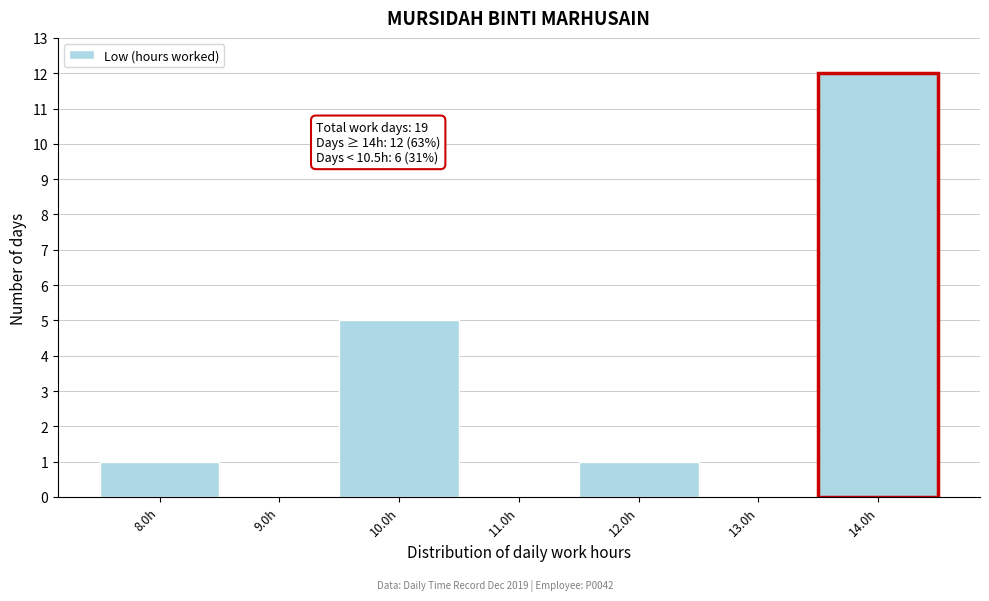

Over which range of the x-axis is the bar tallest?

13.5 to 14.5